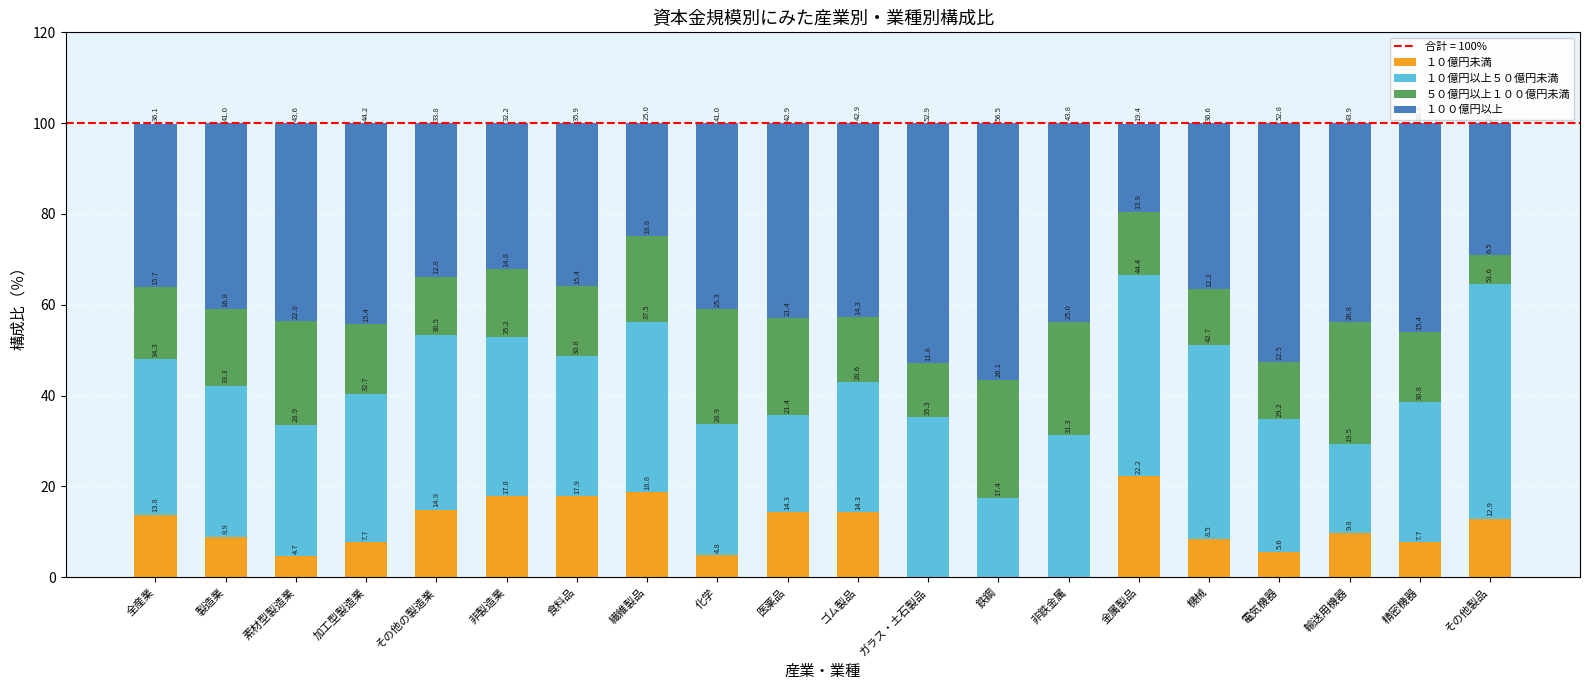

What is the maximum value for １０億円未満?

22.2